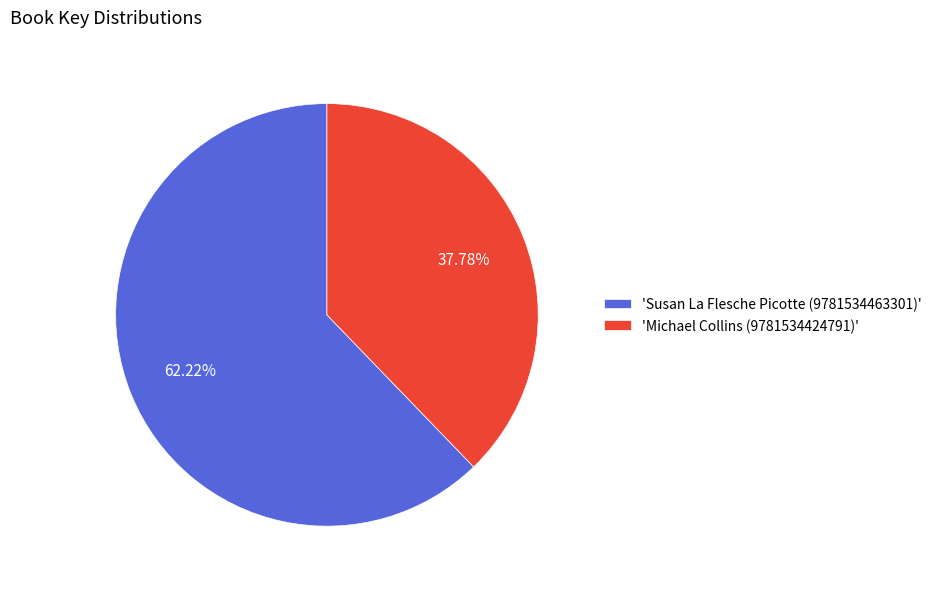

Is the sum of 'Michael Collins (9781534424791)' and 'Susan La Flesche Picotte (9781534463301)' greater than half?

Yes